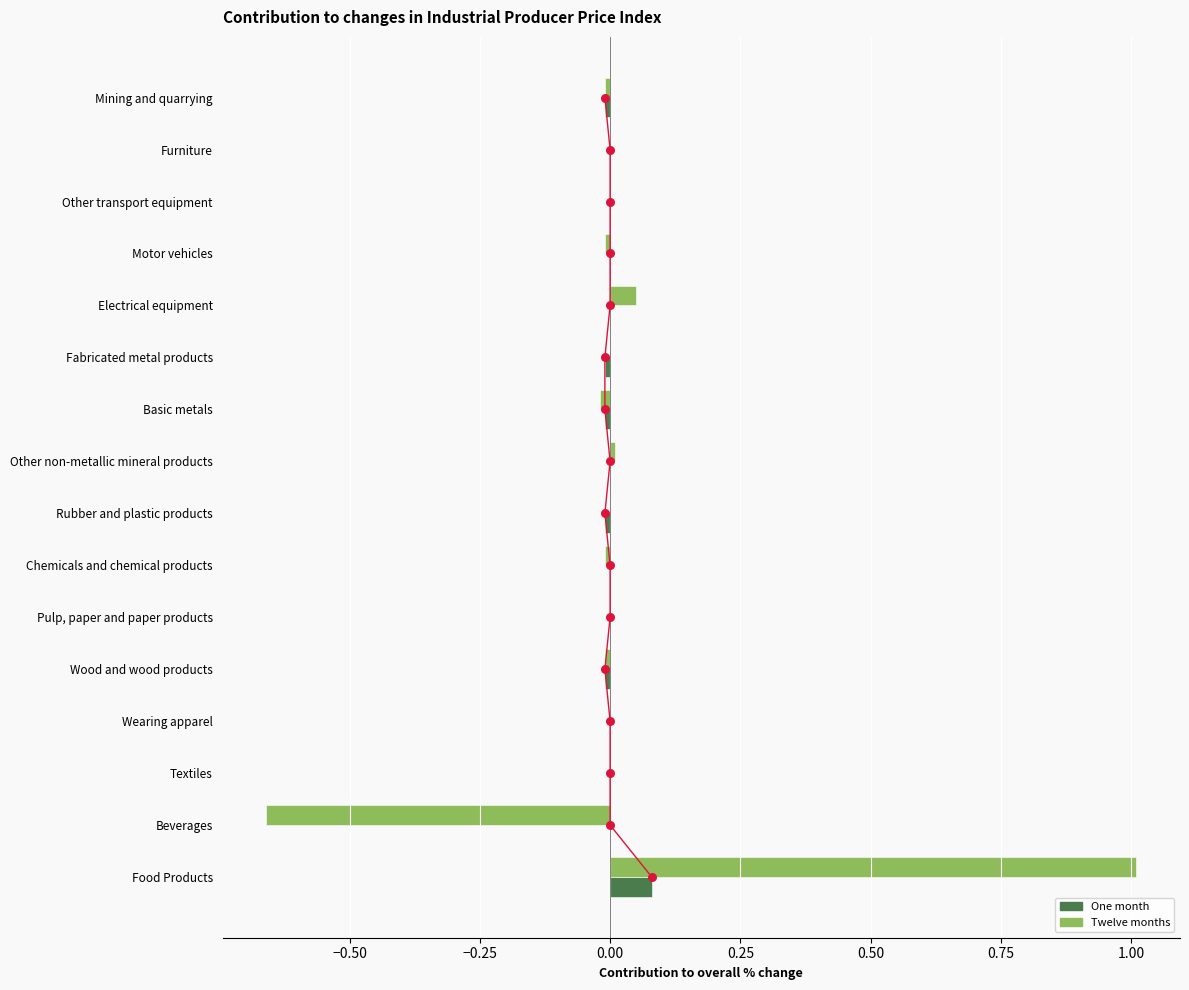

Which series reaches the minimum Y coordinate?

Twelve months